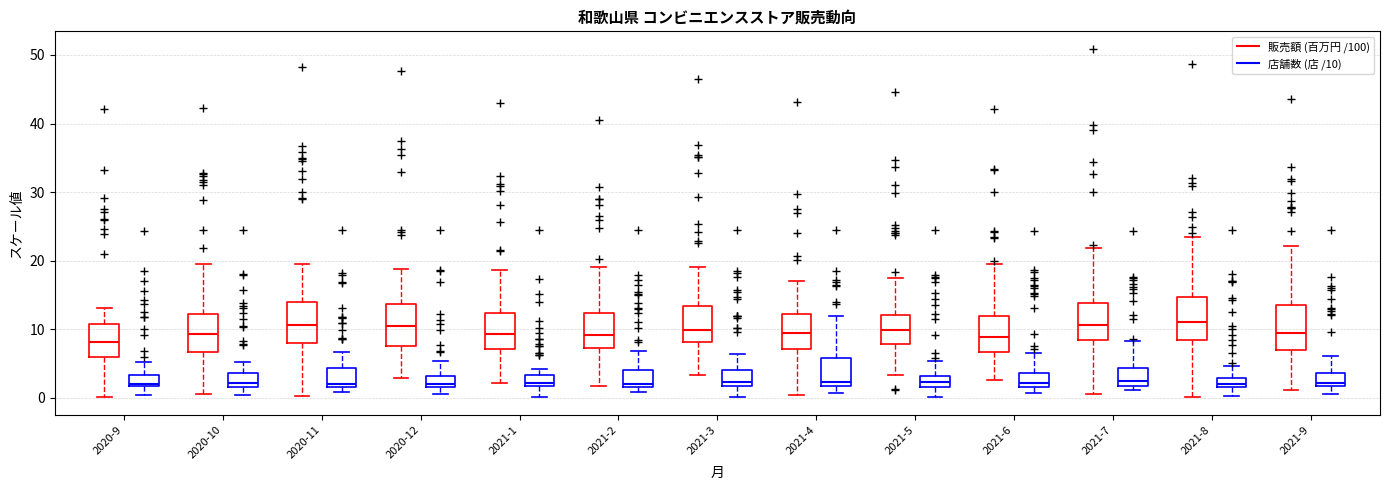

Where is the lower edge of the box for 2020-11 (販売額 (百万円 /100)) on the y-axis? The values are not printed on the chart, so give them approximately, as read against the axis.

8